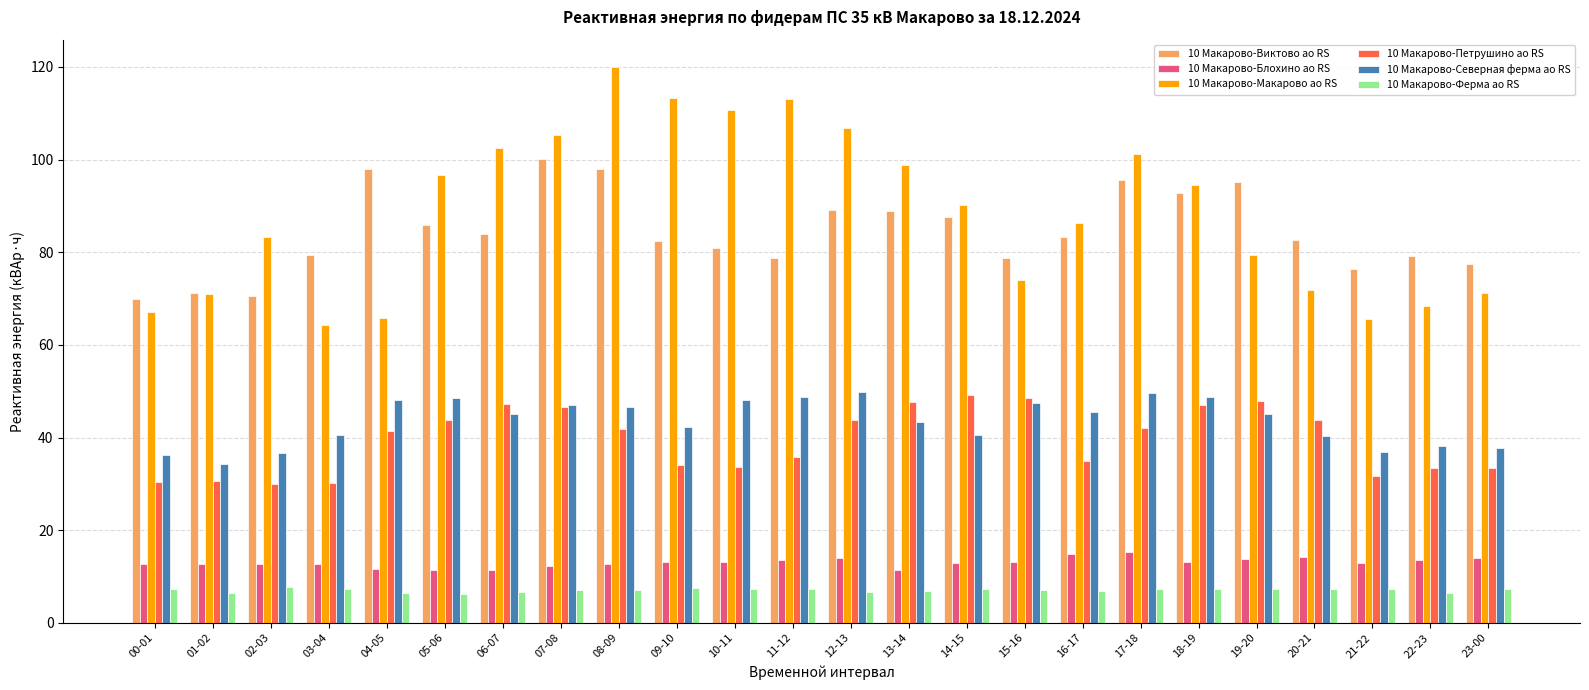

What are all the series names shown in the legend?

10 Макарово-Виктово ао RS, 10 Макарово-Блохино ао RS, 10 Макарово-Макарово ао RS, 10 Макарово-Петрушино ао RS, 10 Макарово-Северная ферма ао RS, 10 Макарово-Ферма ао RS